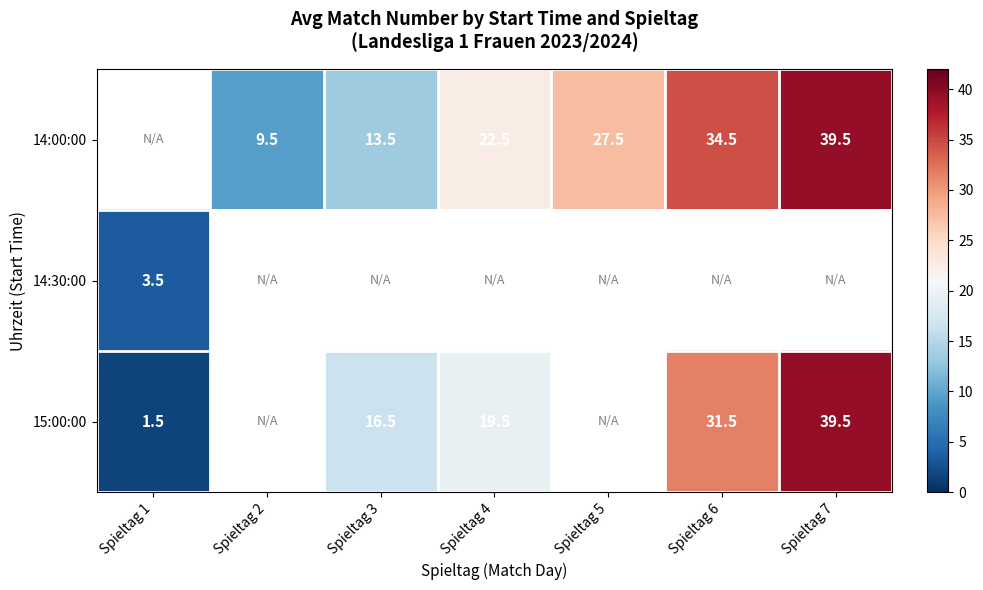

What is the sum of the 15:00:00 values at Spieltag 6 and Spieltag 3?

48.0